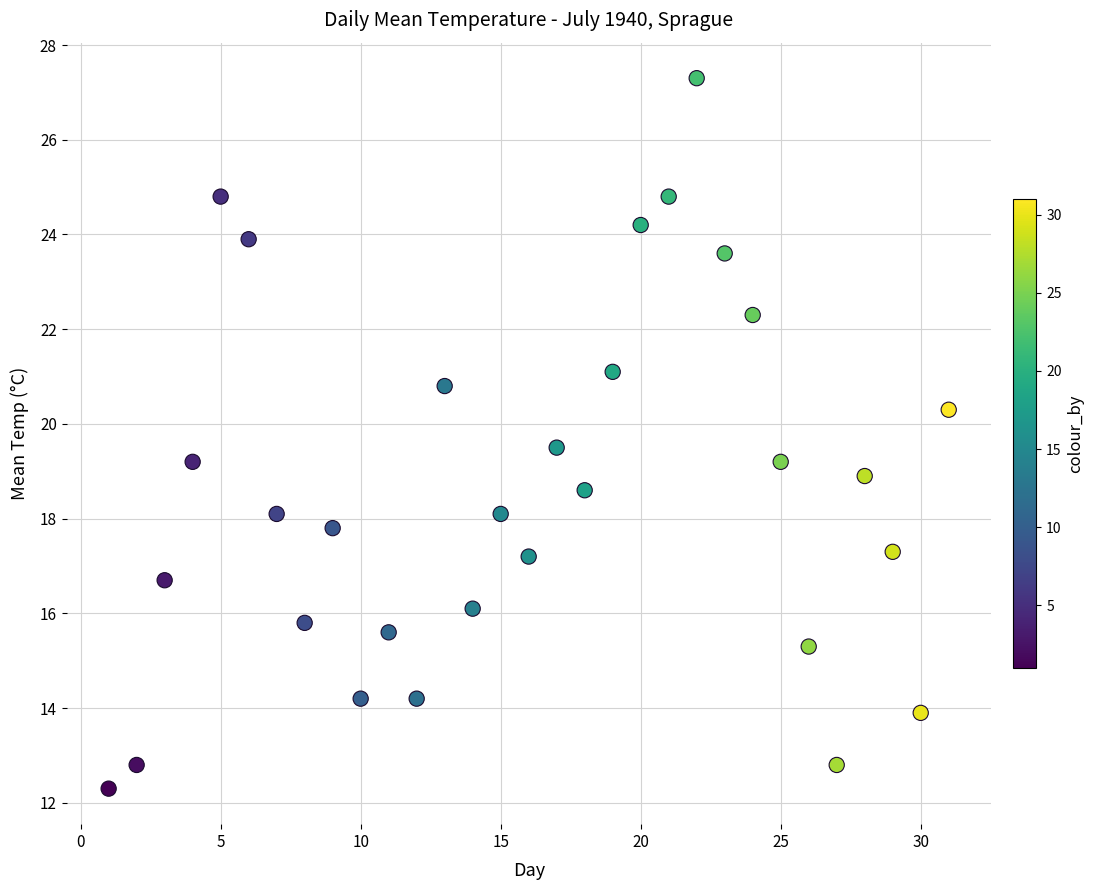

What is the range of X values (max minus min)?

30.0